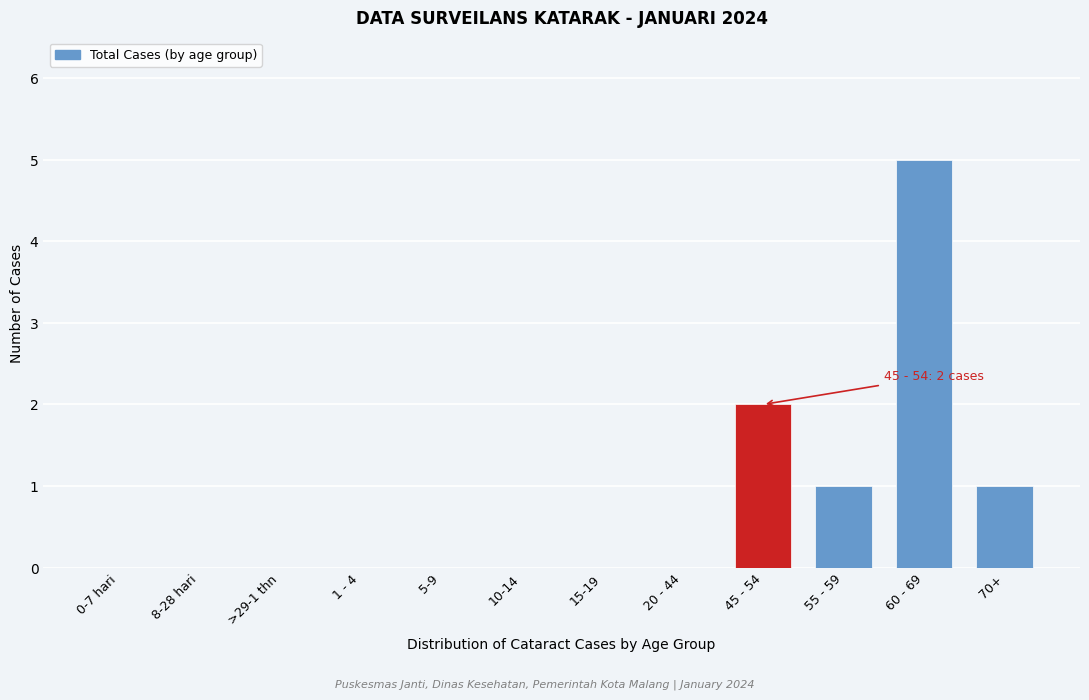

Reading left to right, extract all data points from this chart.

0-7 hari=0	8-28 hari=0	>29-1 thn=0	1 - 4=0	5-9=0	10-14=0	15-19=0	20 - 44=0	45 - 54=2	55 - 59=1	60 - 69=5	70+=1